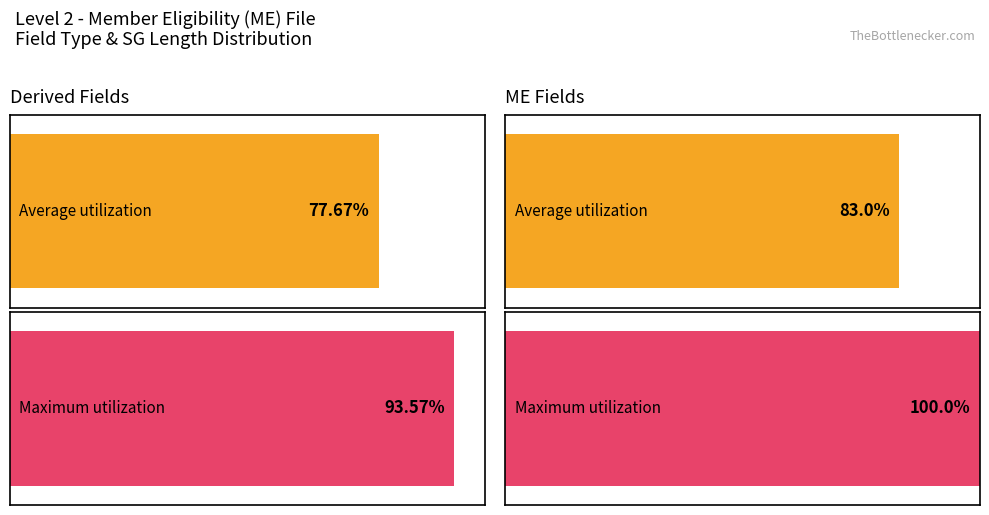

True or false: Maximum utilization has a value of 12 at varchar.

False